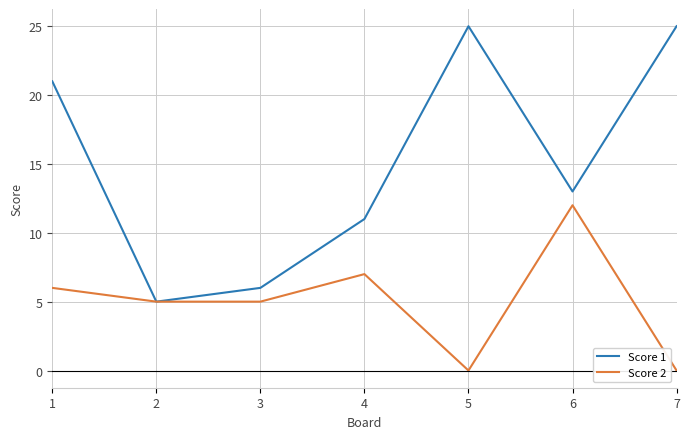

Count the number of data series in this chart.

2